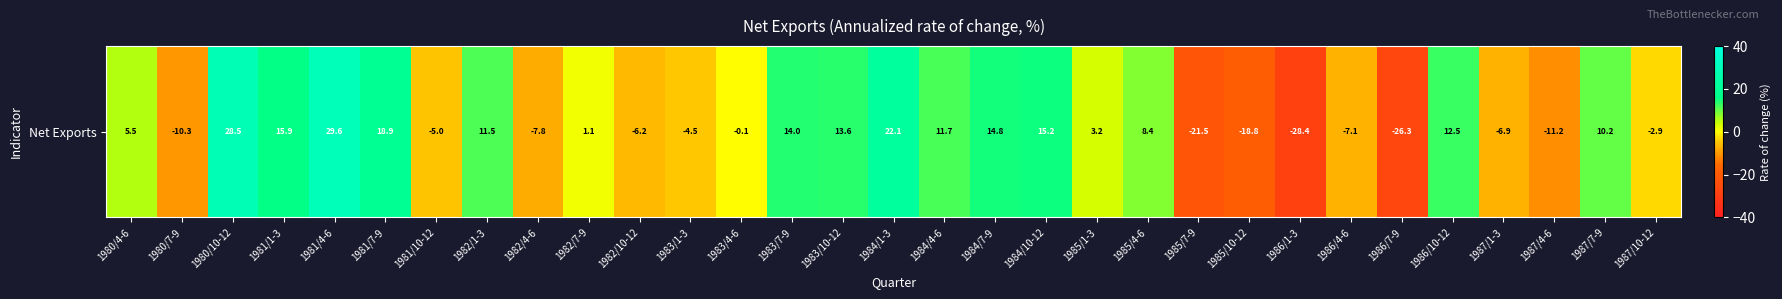

How many values are below 3?

15